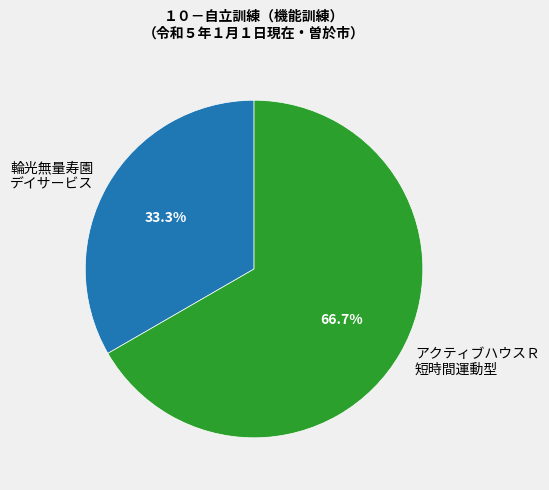

How much of the chart is everything except アクティブハウスＲ 短時間運動型?

33.3%